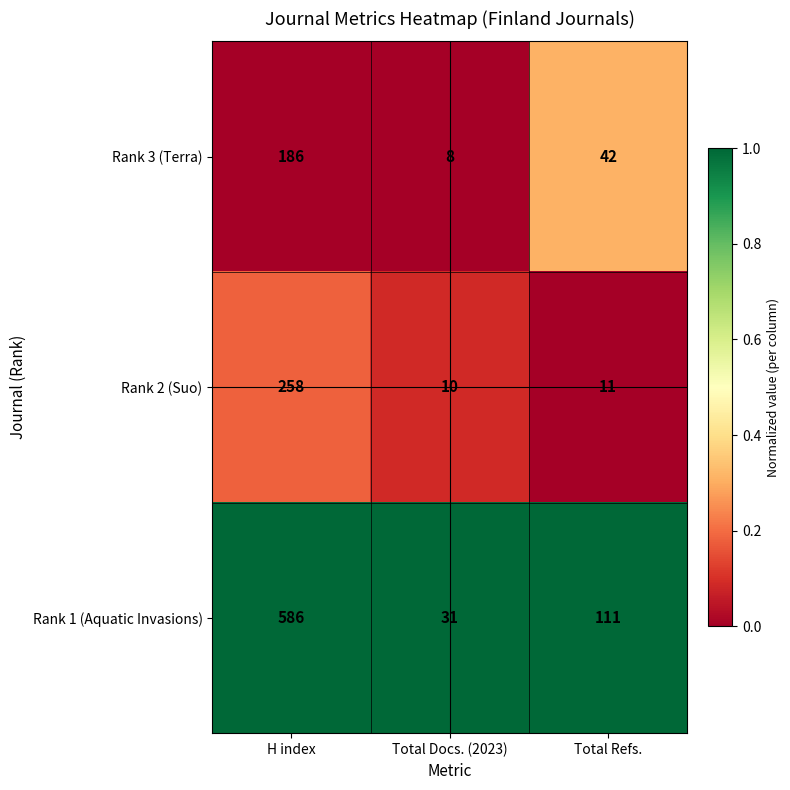

How many Rank 3 (Terra) values are between 8 and 186?

3